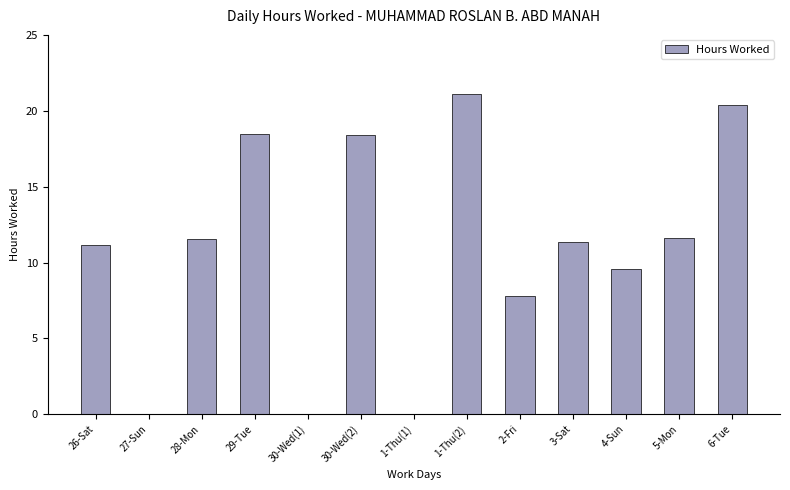

What is the change in value from 30-Wed(2) to 1-Thu(1)?

-18.4